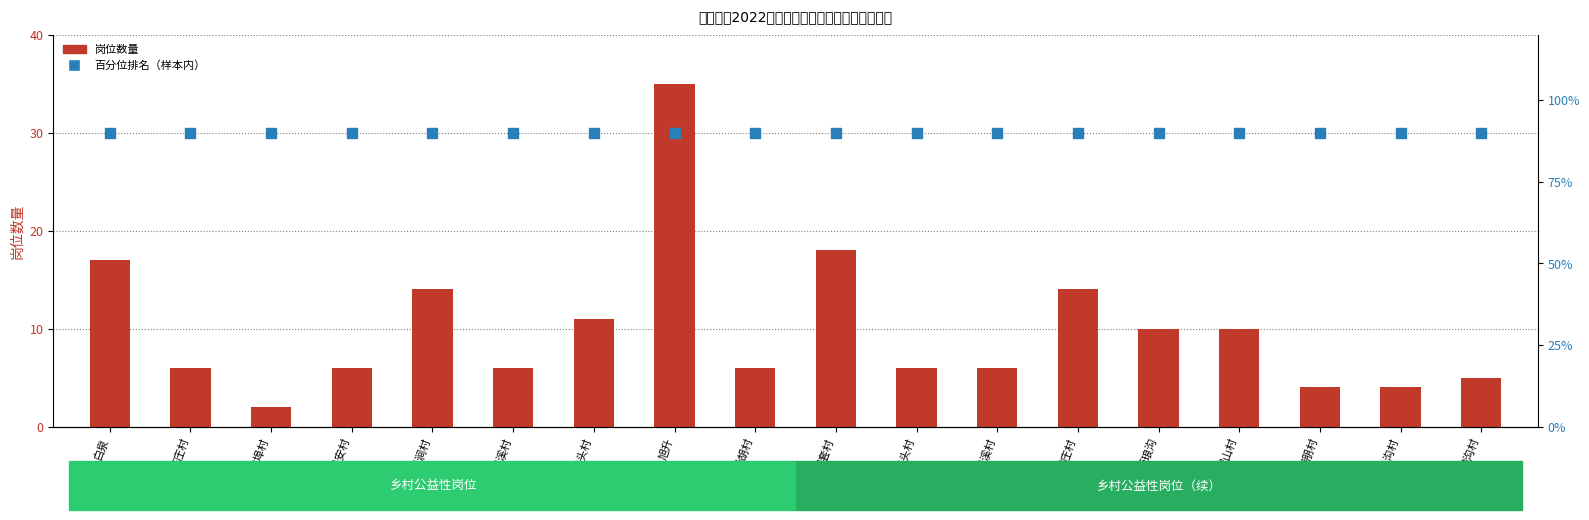

Which series has the largest total across all categories?

百分位排名